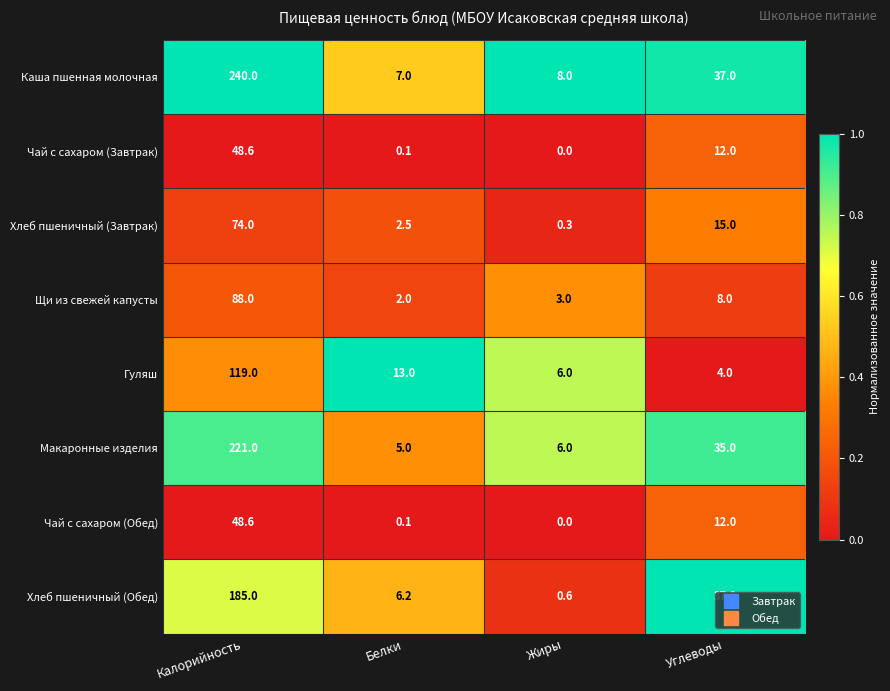

At which category is the sum across all series the highest?

Калорийность